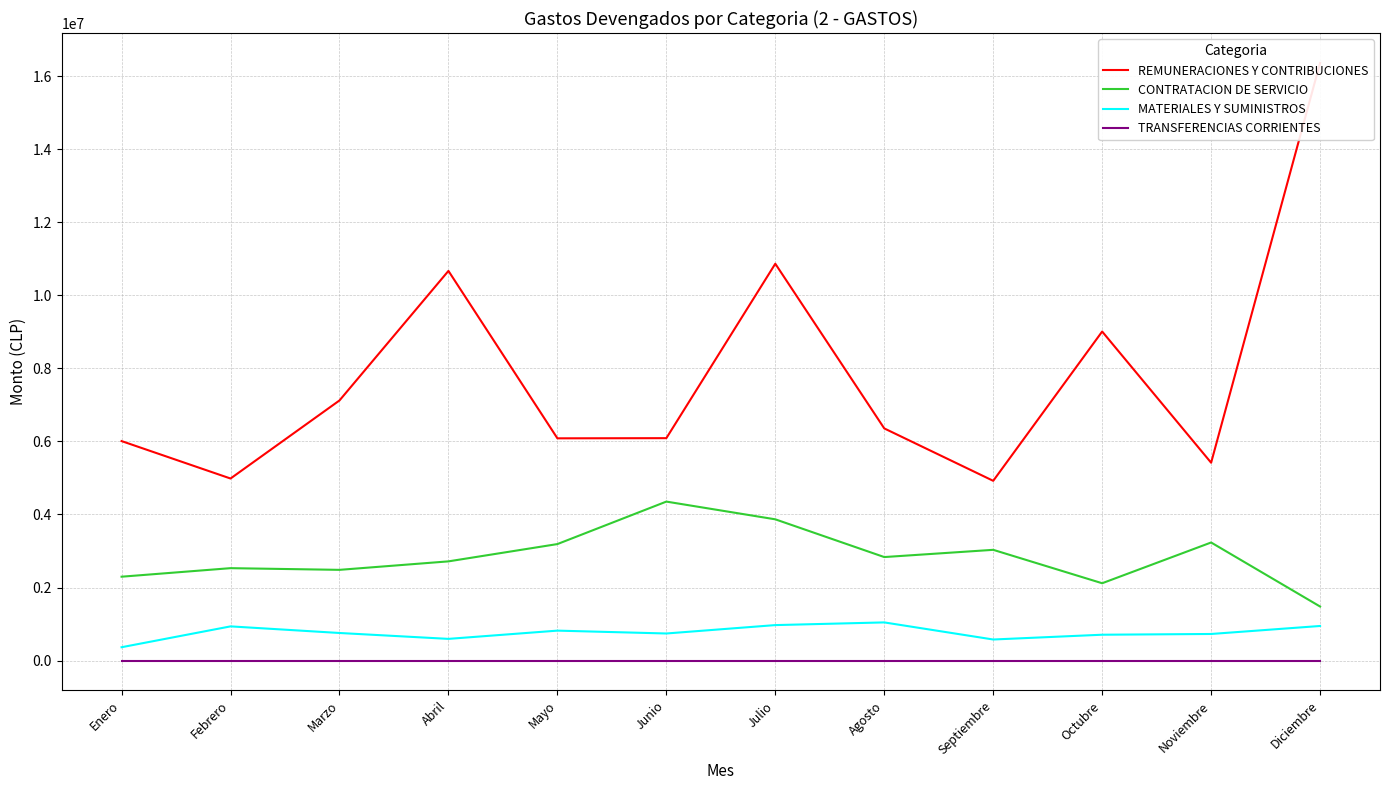

Which category has the highest value in the TRANSFERENCIAS CORRIENTES series?

Enero